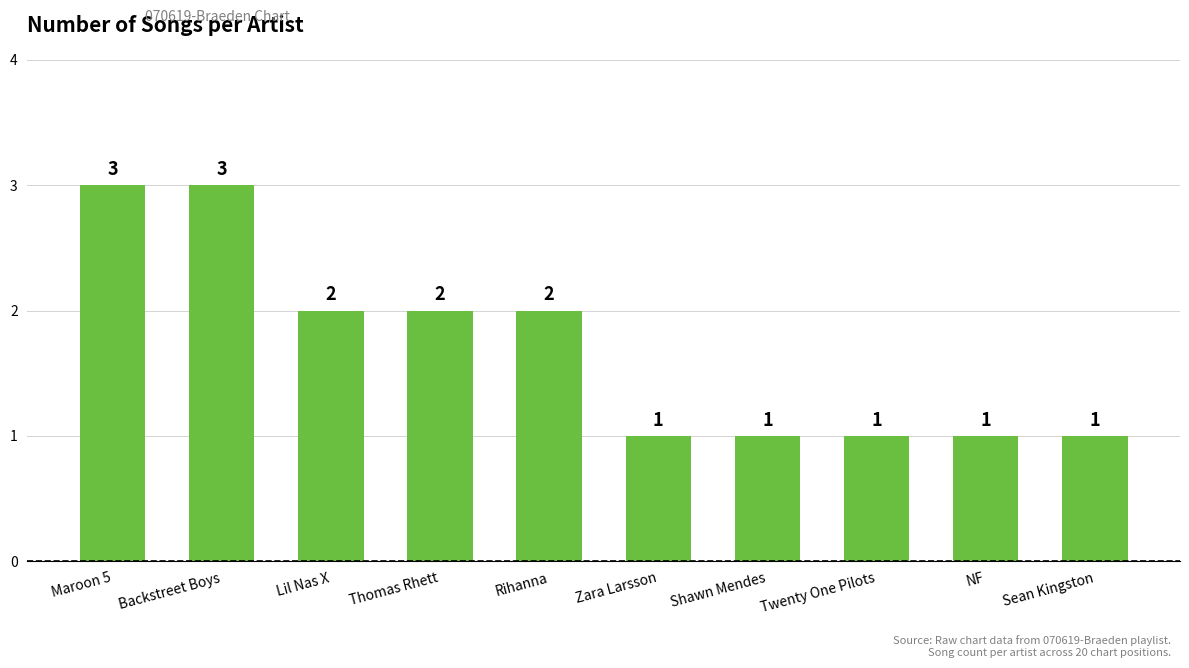

Reading left to right, extract all data points from this chart.

3	3	2	2	2	1	1	1	1	1